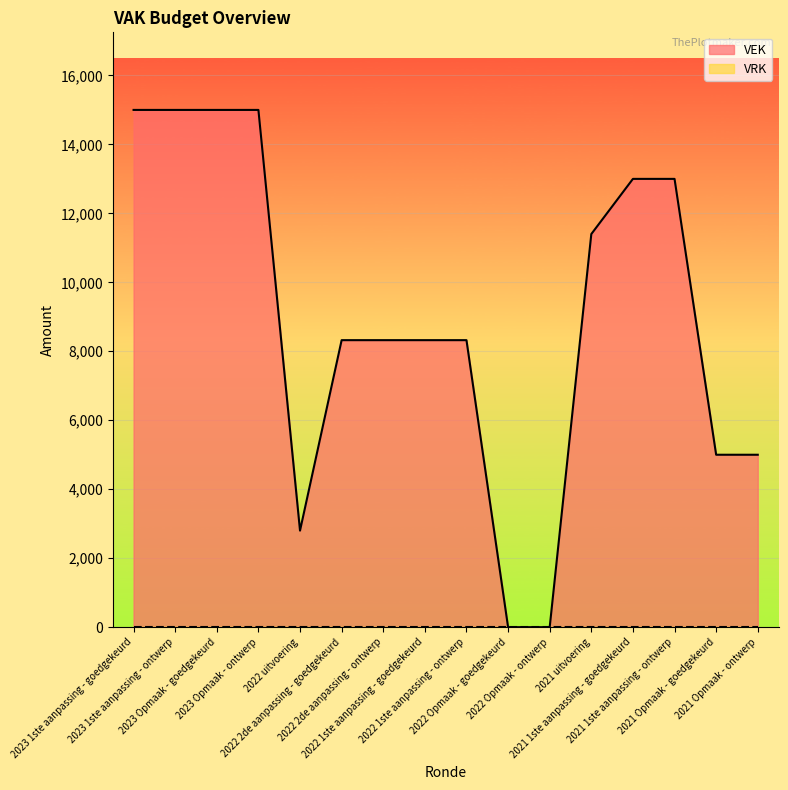

Is it true that the value at 2022 uitvoering is 2800?

True